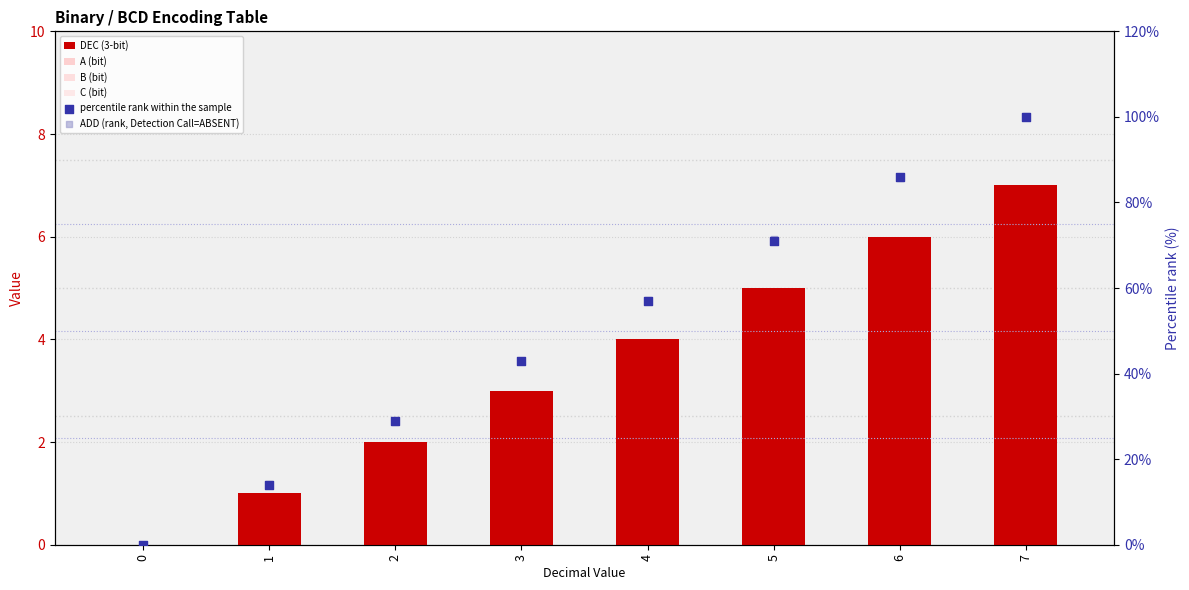

Which series contains the highest Y value?

ADD (rank, Detection Call=ABSENT)